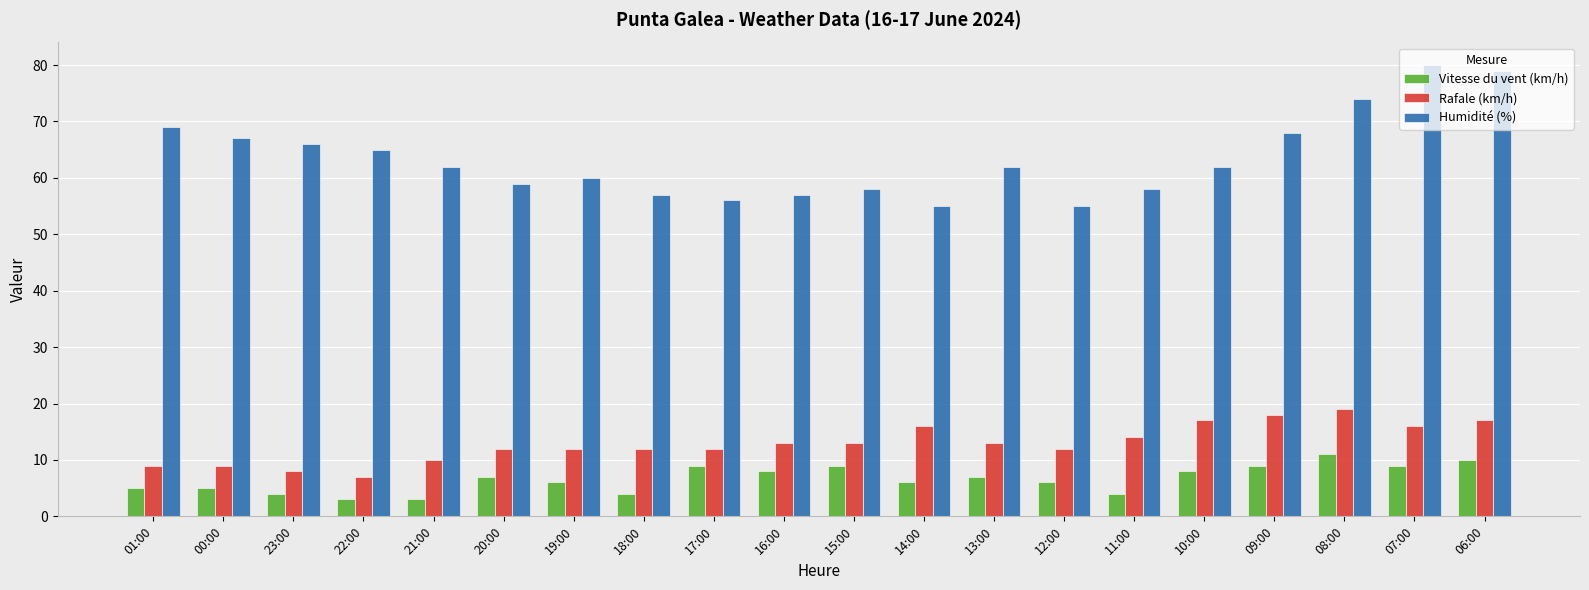

At how many categories does at least one series exceed 22?

20